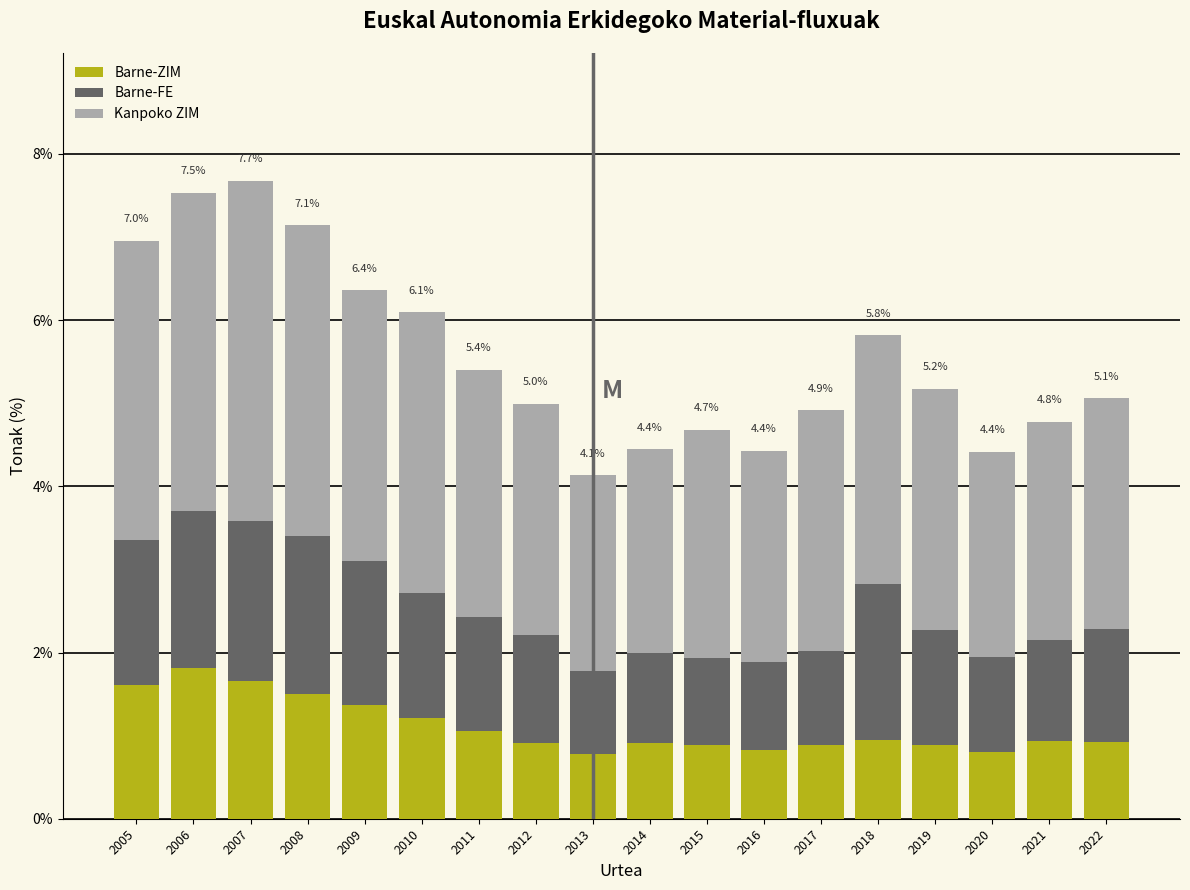

Is it true that Barne-ZIM equals 0.2 at 2017?

False